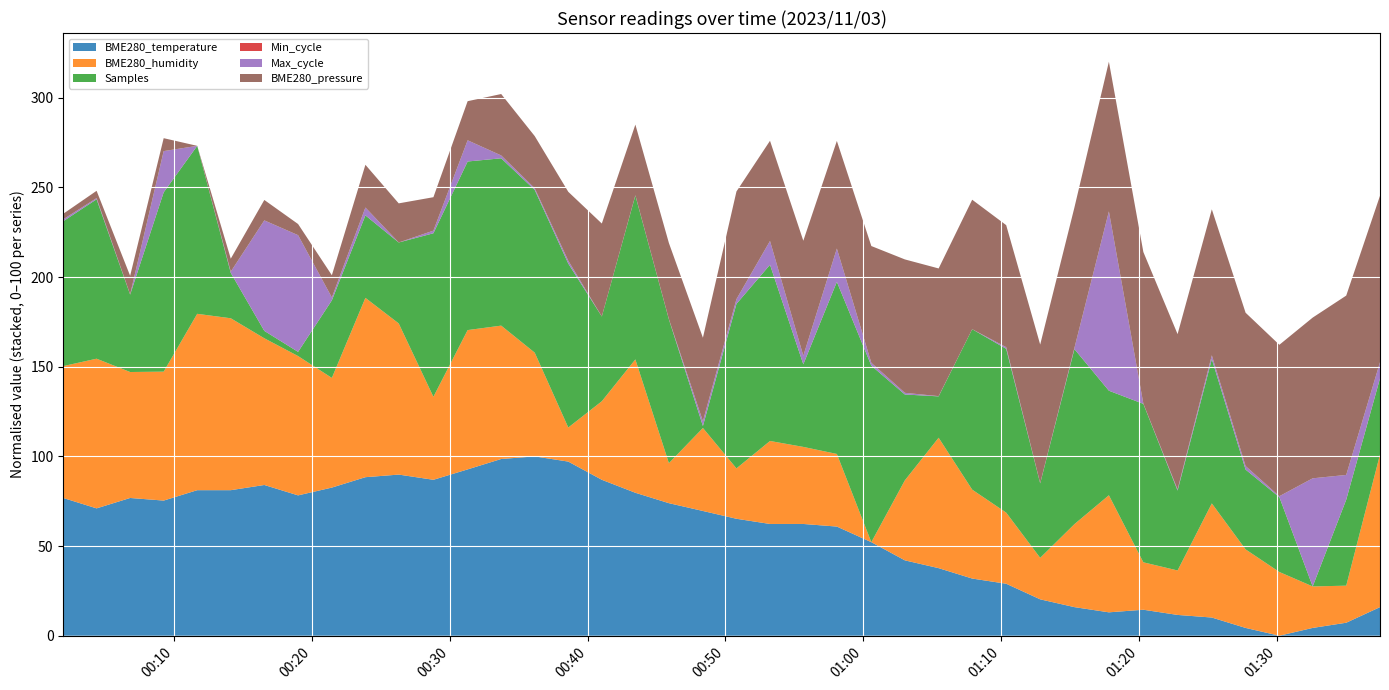

Reading left to right, transcribe all the data shown in this chart.

BME280_temperature: 6.2	6.2	6.2	6.2	6.3	6.3	6.3	6.3	6.3	6.3	6.3	6.3	6.4	6.4	6.4	6.4	6.3	6.3	6.2	6.2	6.2	6.2	6.2	6.1	6.1	6.0	6.0	5.9	5.9	5.9	5.8	5.8	5.8	5.8	5.8	5.8	5.7	5.8	5.8	5.8
BME280_humidity: 58.3	58.4	58.3	58.3	58.6	58.6	58.4	58.4	58.2	58.6	58.5	58.0	58.4	58.3	58.1	57.7	58.0	58.3	57.7	58.0	57.8	58.0	58.0	57.9	57.4	58.0	58.3	58.0	57.9	57.7	58.0	58.2	57.8	57.7	58.2	58.0	57.9	57.7	57.7	58.5
Samples: 4867032.0	4869816.0	4854082.0	4873639.0	4871463.0	4847942.0	4840647.0	4840040.0	4854114.0	4855059.0	4854762.0	4870609.0	4871580.0	4871336.0	4870450.0	4870688.0	4855489.0	4870682.0	4866816.0	4839605.0	4870791.0	4873040.0	4855077.0	4872251.0	4873097.0	4855698.0	4847167.0	4870010.0	4870659.0	4853513.0	4872819.0	4859290.0	4869634.0	4854562.0	4866925.0	4854539.0	4853589.0	4839230.0	4855730.0	4853829.0
Min_cycle: 29.0	29.0	29.0	29.0	29.0	29.0	29.0	29.0	29.0	29.0	29.0	29.0	29.0	29.0	29.0	29.0	29.0	29.0	29.0	29.0	29.0	29.0	29.0	29.0	29.0	29.0	29.0	29.0	29.0	29.0	29.0	29.0	29.0	29.0	29.0	29.0	29.0	29.0	29.0	29.0
Max_cycle: 19931.0	19928.0	19924.0	20096.0	19923.0	19928.0	20387.0	20413.0	19935.0	19956.0	19923.0	19934.0	20012.0	19935.0	19930.0	19935.0	19923.0	19924.0	19924.0	19943.0	19943.0	20023.0	19959.0	20063.0	19935.0	19930.0	19924.0	19923.0	19930.0	19924.0	19928.0	20676.0	19924.0	19928.0	19939.0	19938.0	19927.0	20377.0	20027.0	19991.0
BME280_pressure: 99596.6	99597.4	99602.6	99600.0	99594.0	99600.1	99603.5	99599.2	99604.3	99613.8	99612.2	99609.5	99612.2	99622.5	99618.2	99626.0	99637.1	99626.8	99629.3	99632.8	99643.9	99640.5	99647.3	99643.9	99648.2	99655.9	99653.2	99654.1	99650.6	99658.3	99659.1	99663.4	99664.3	99666.0	99661.7	99665.1	99664.2	99668.5	99677.2	99671.2